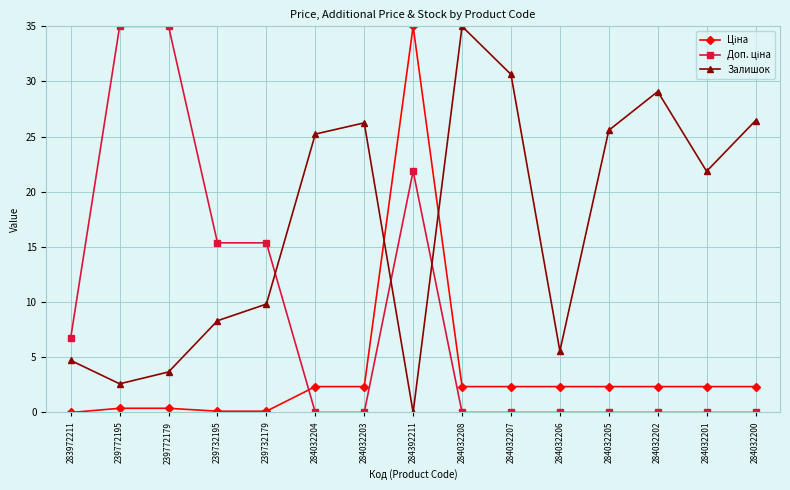

What is the difference between the highest and lowest values at 284032204?

25.2